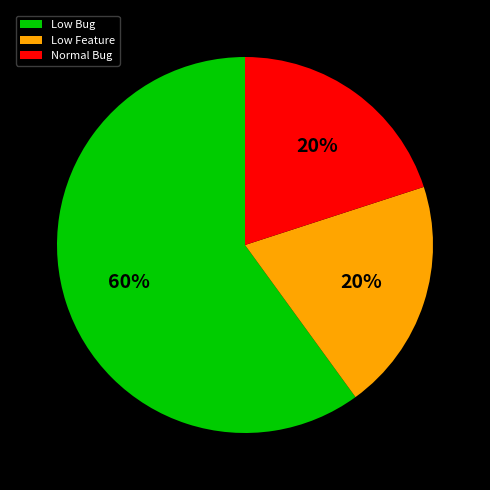

Combined, do Low Feature and Low Bug account for over 50%?

Yes